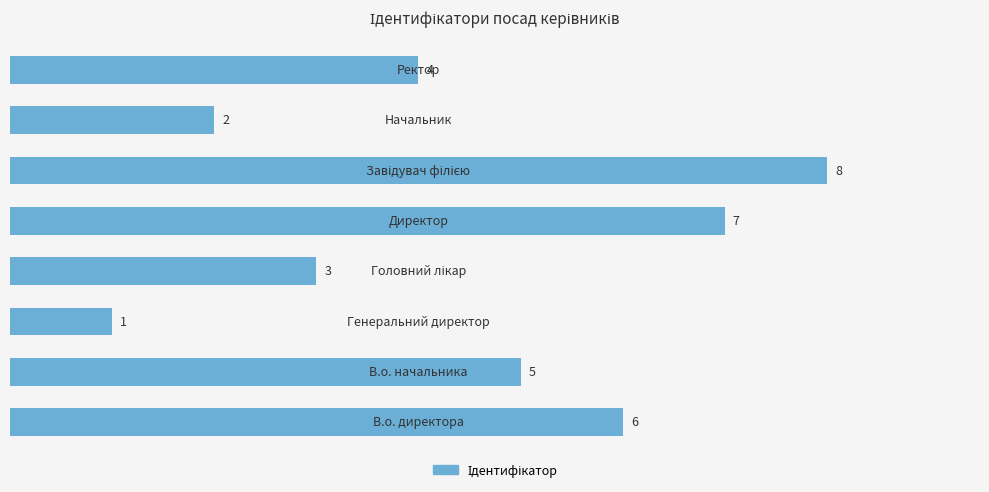

What is the sum of all values?

36